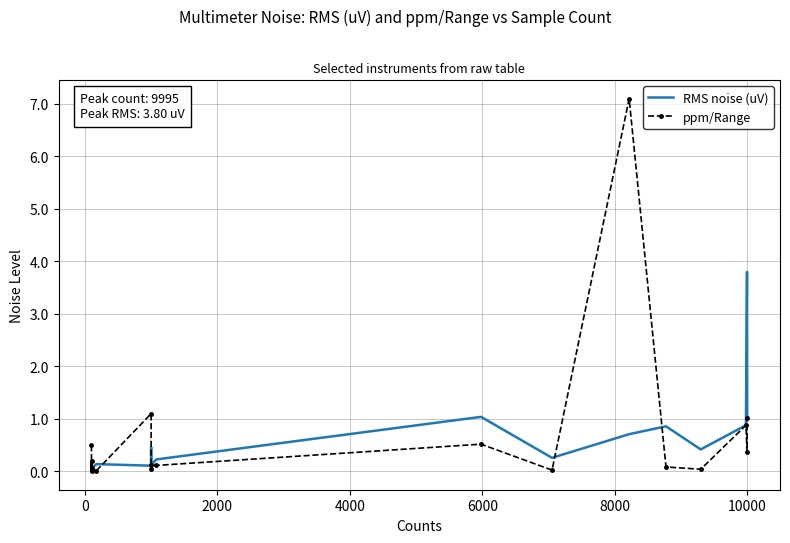

Which series ends up on top after the final intersection of ppm/Range and RMS noise (uV)?

RMS noise (uV)